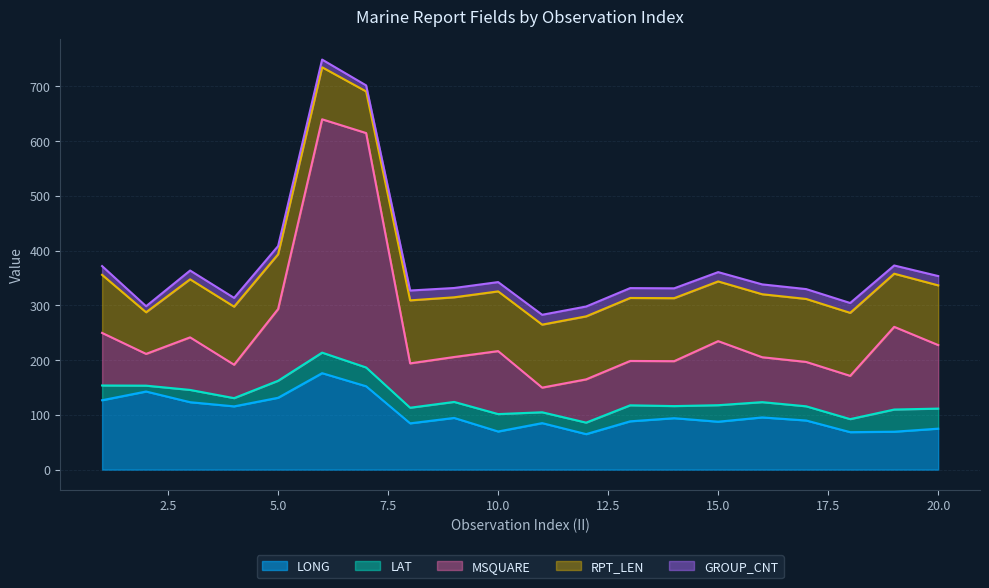

Which category has the lowest value in the MSQUARE series?

11